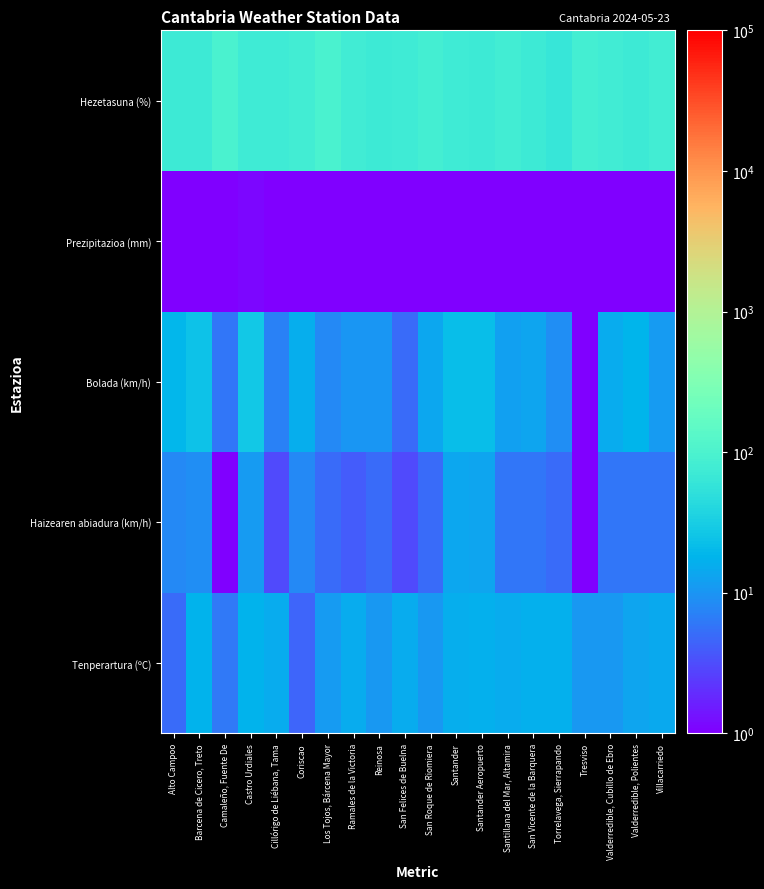

What is the smallest value displayed?

1.0